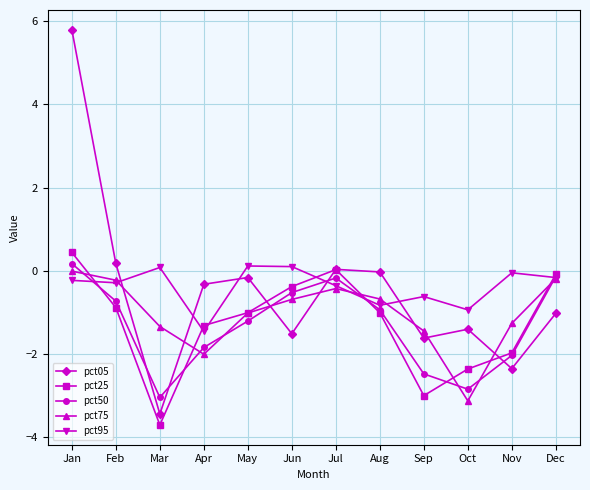

Is it true that pct75 equals -1.5 at Sep?

True